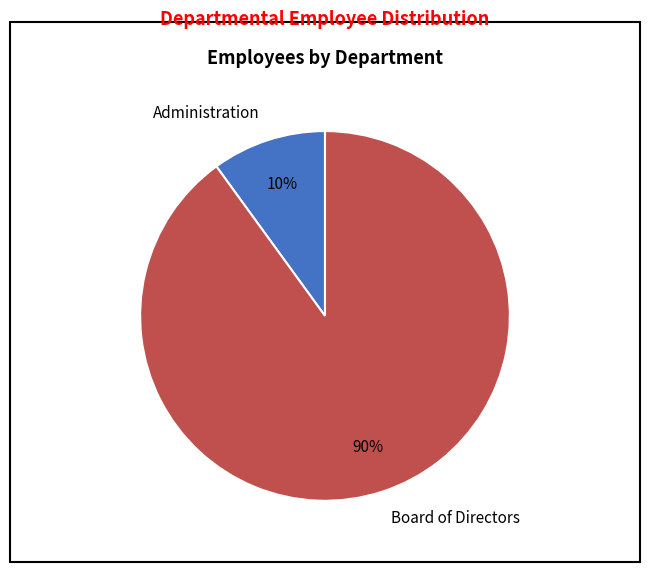

Which slice represents more than half of the pie?

Board of Directors